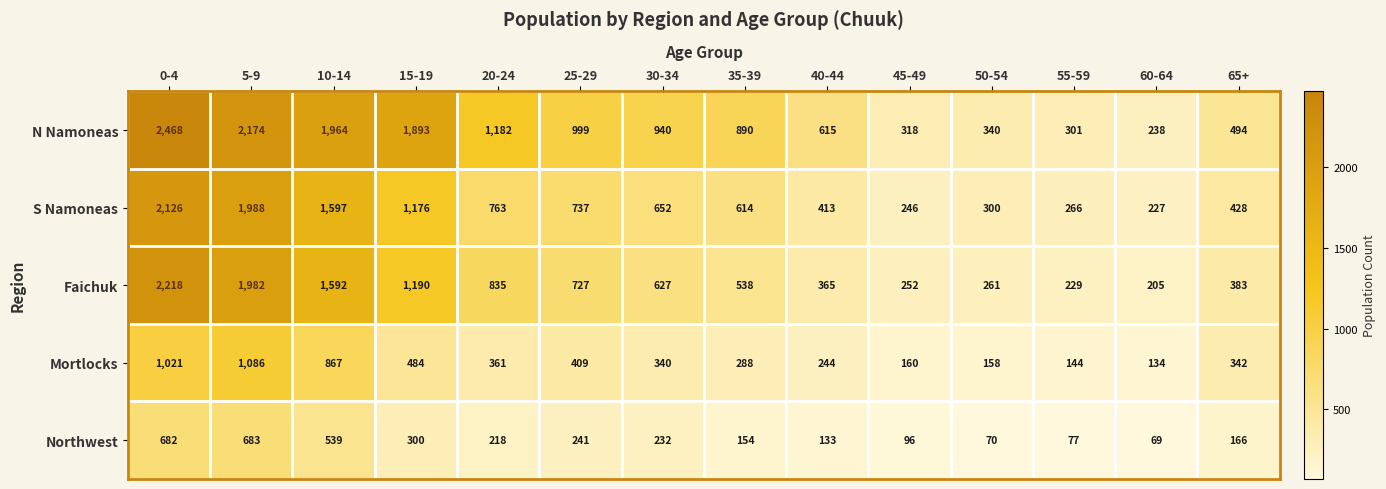

At how many categories does at least one series exceed 982?

6